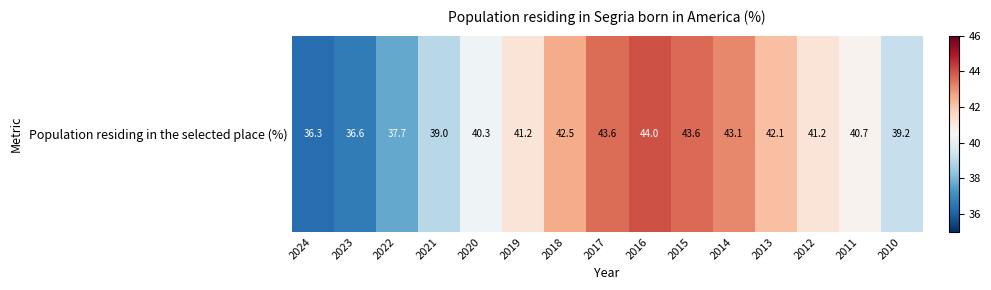

The chart shows a value of 17.5 at 2020. True or false?

False